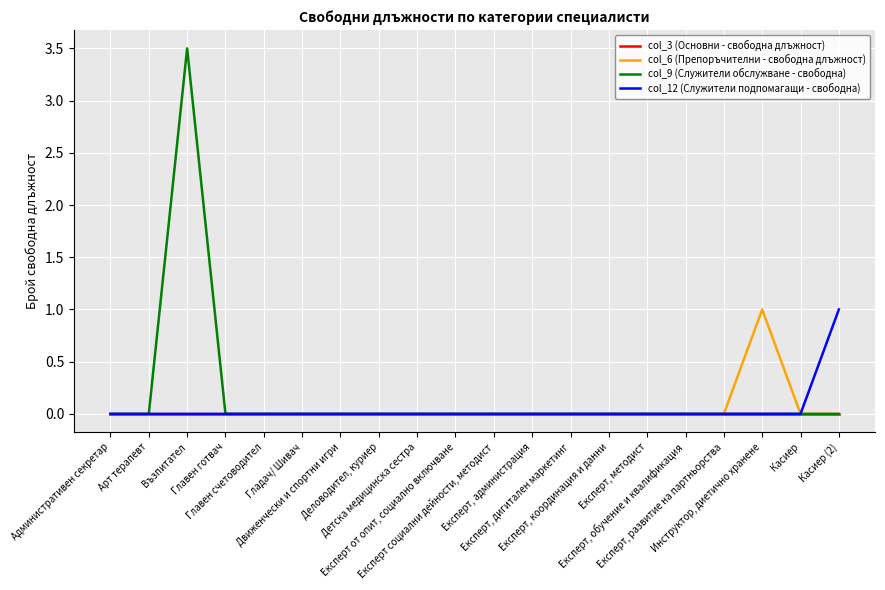

How many lines are shown in the chart?

4